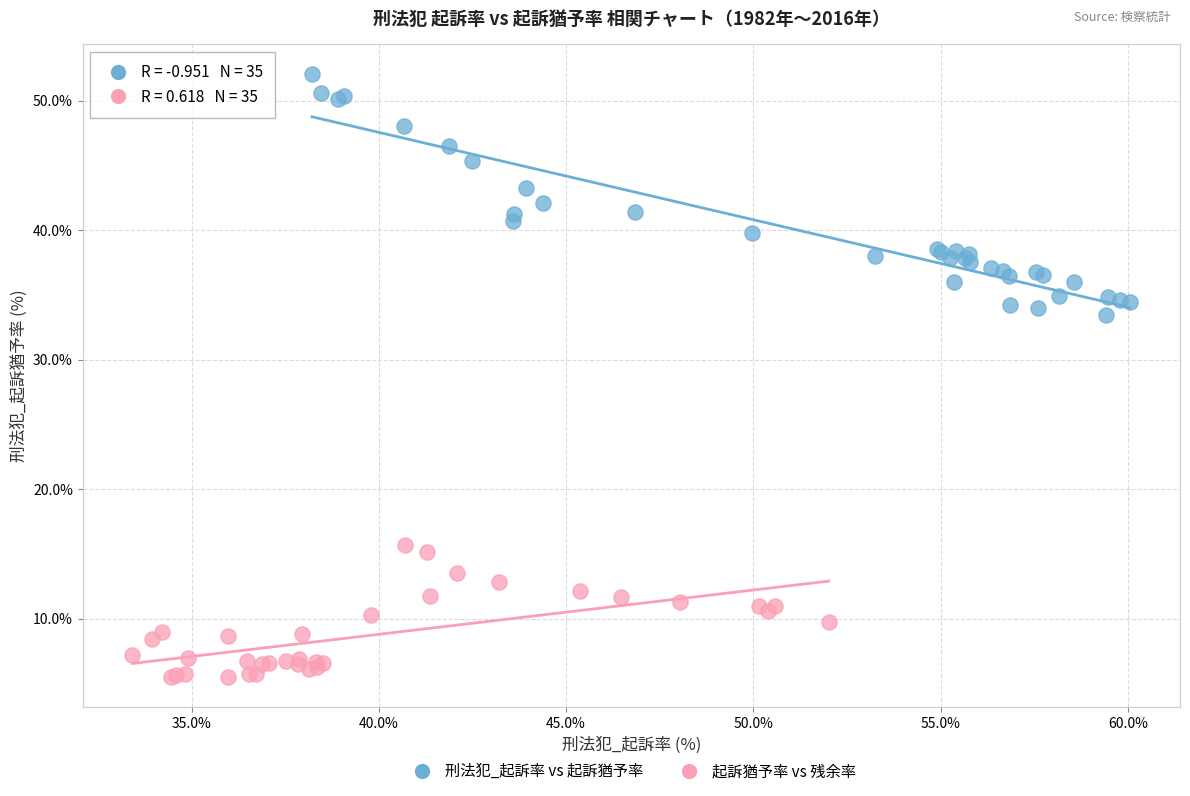

Which series contains the highest Y value?

刑法犯_起訴率 vs 起訴猶予率